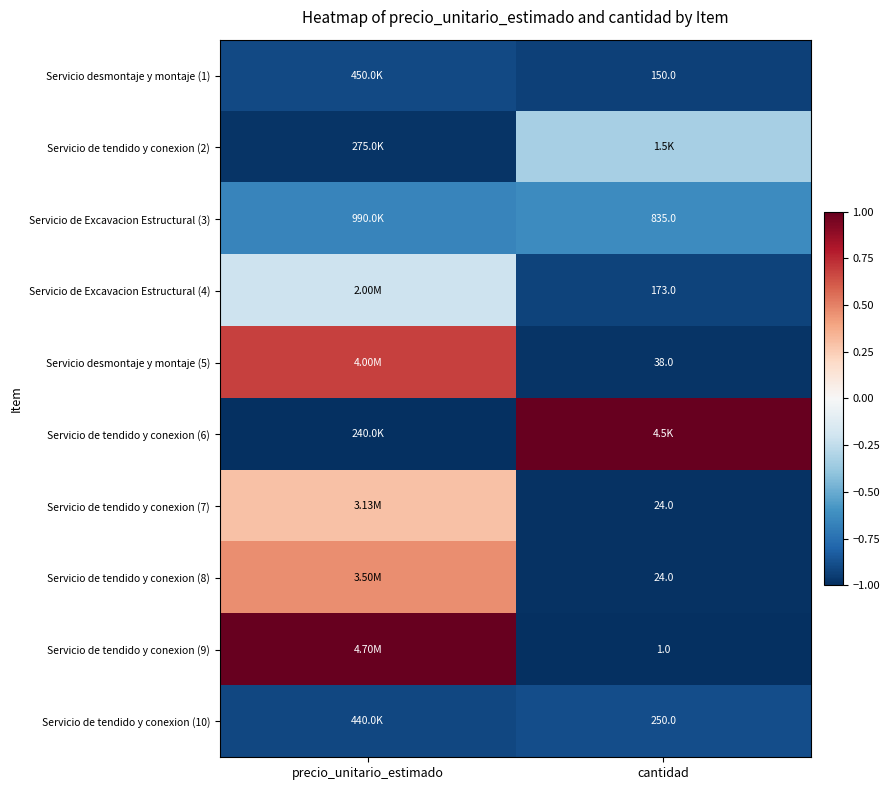

At how many categories does at least one series exceed 0?

2